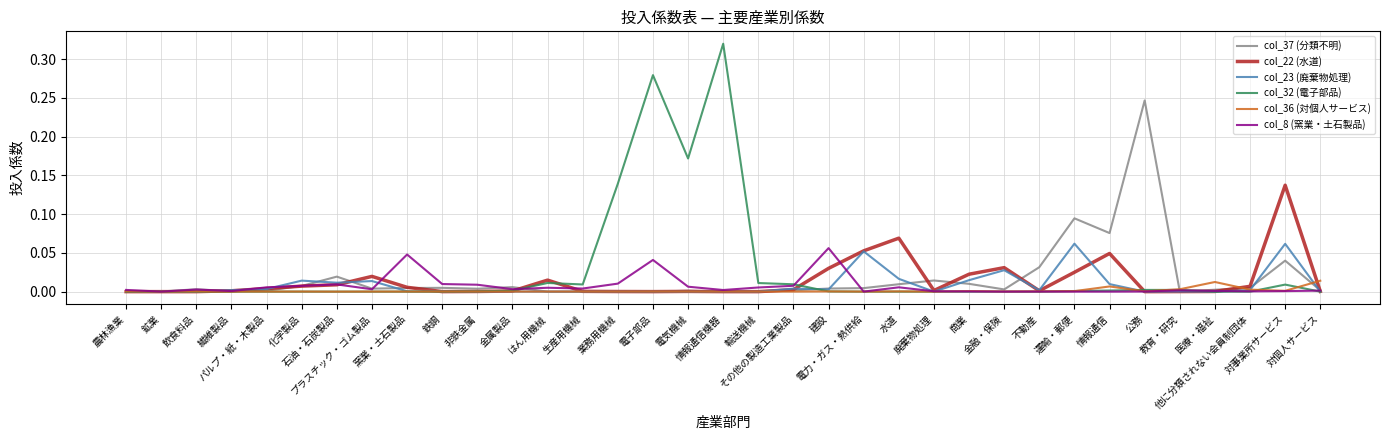

Is this an area chart (filled region under the line)?

No